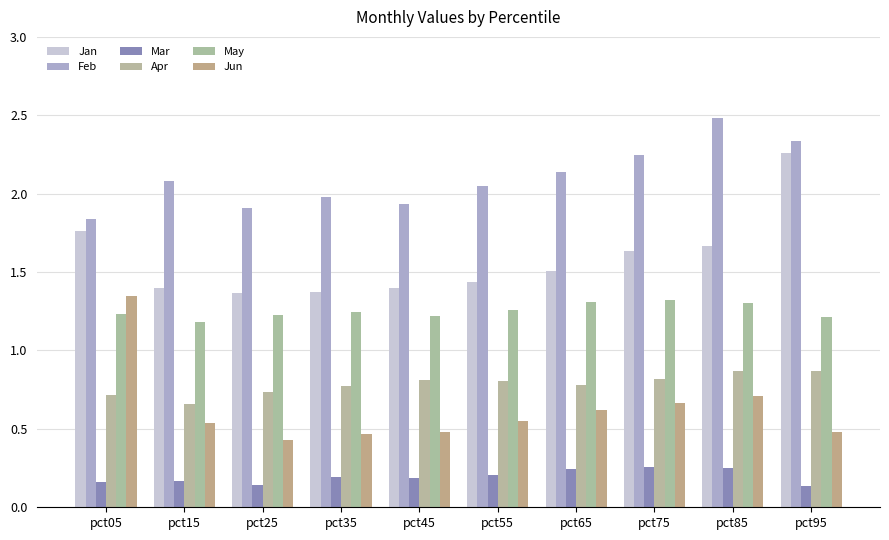

Is the value of Jan at pct15 greater than the value of Jun at pct25?

Yes